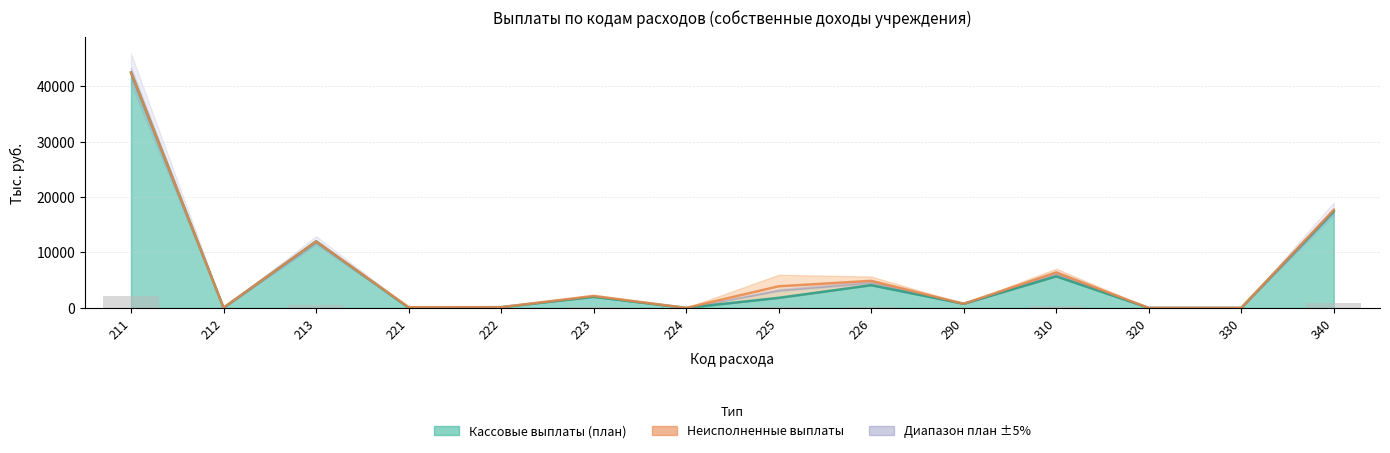

What is the average value of the Кассовые выплаты (план) series?

6371.9